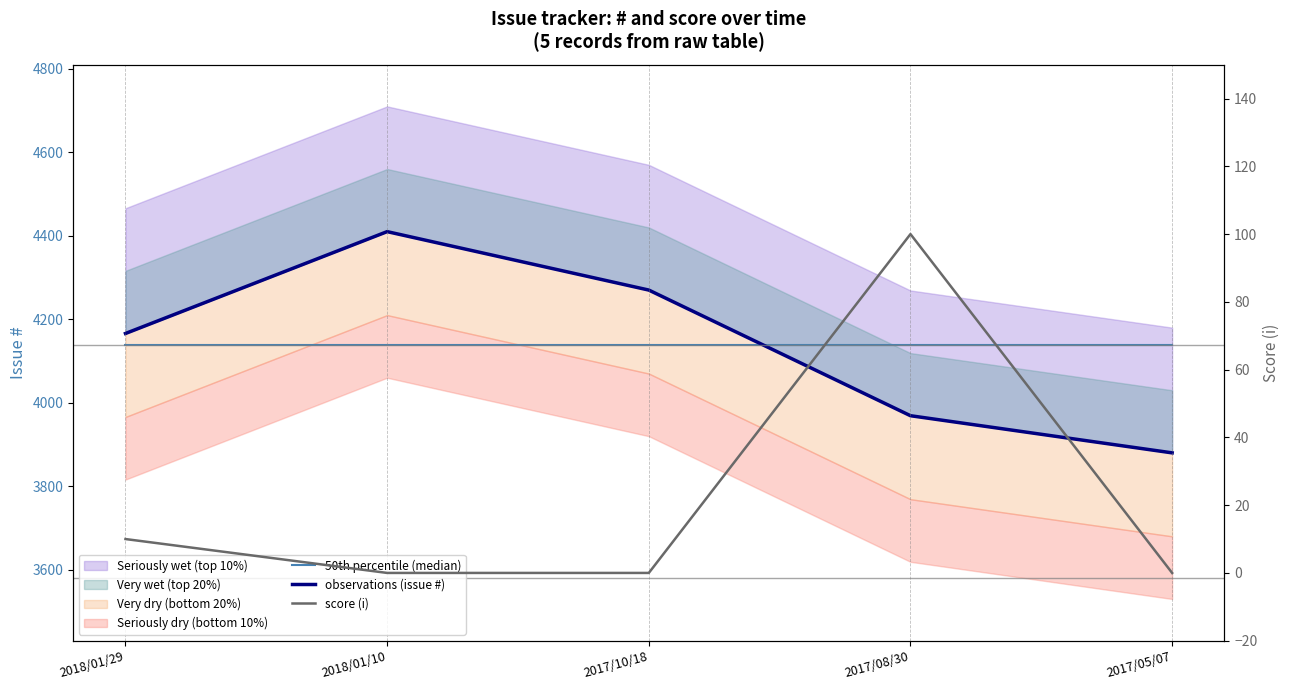

True or false: observations (issue #) and score (i) intersect in this chart.

False